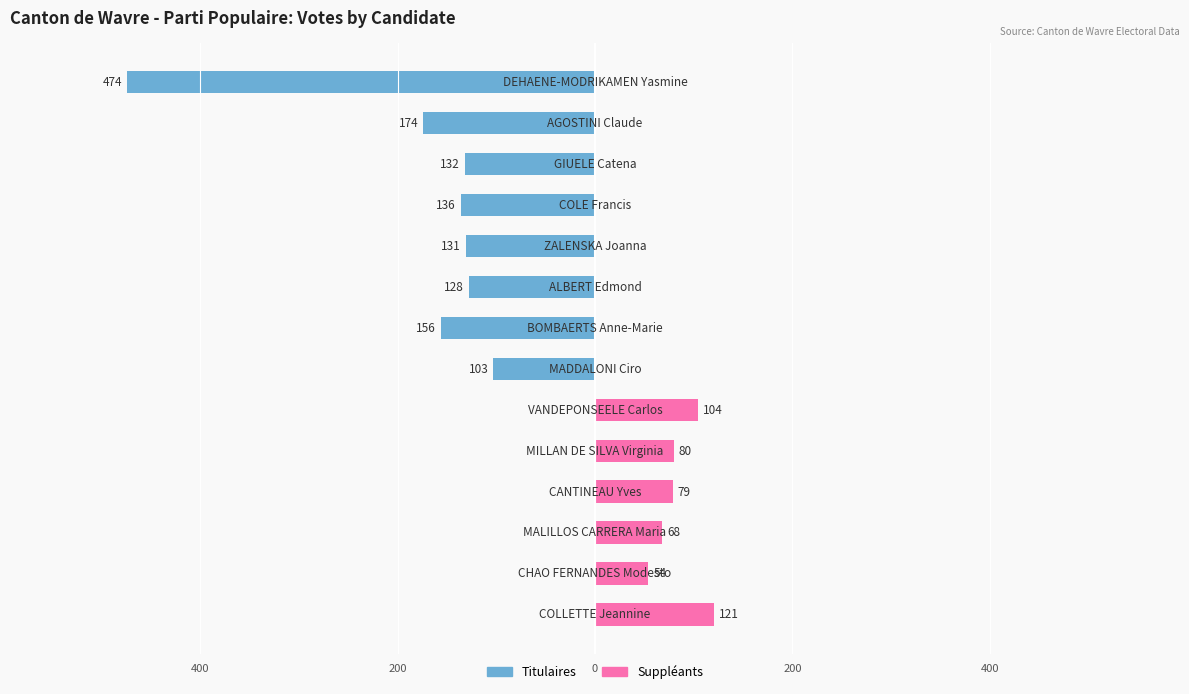

Read the Suppléants value at 8, to the nearest 5.

105